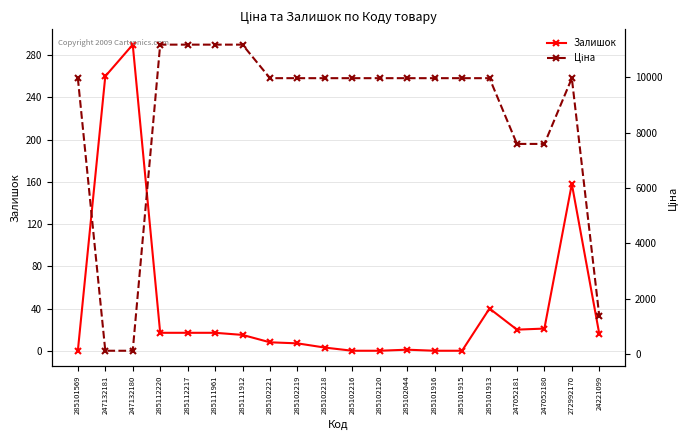

Is it true that Ціна equals 7596.5 at 247052180?

True